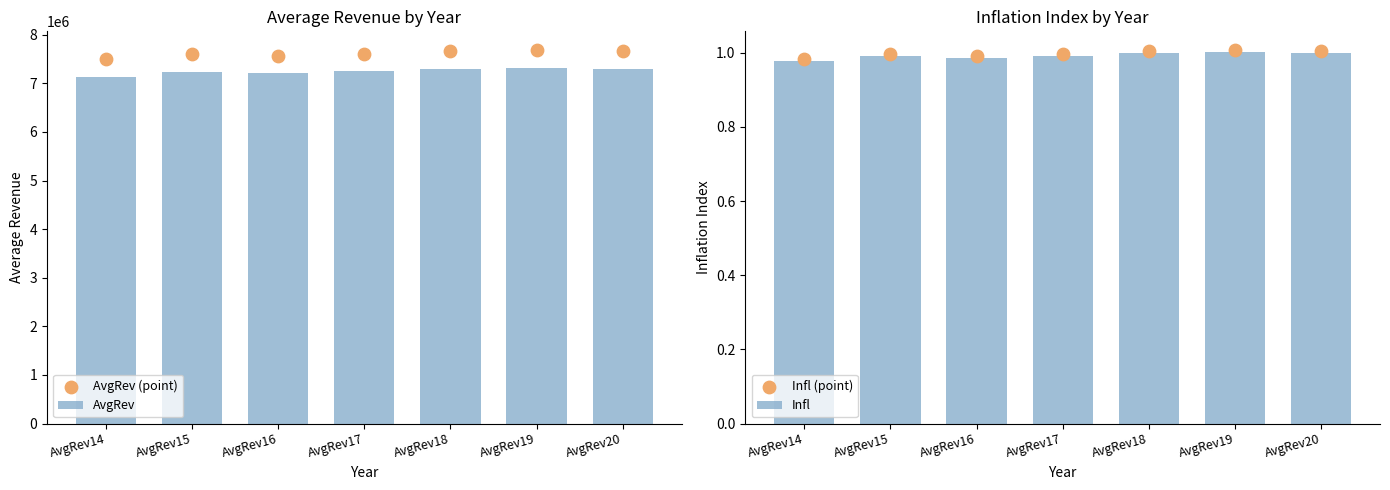

At which category is the sum across all series the highest?

AvgRev19